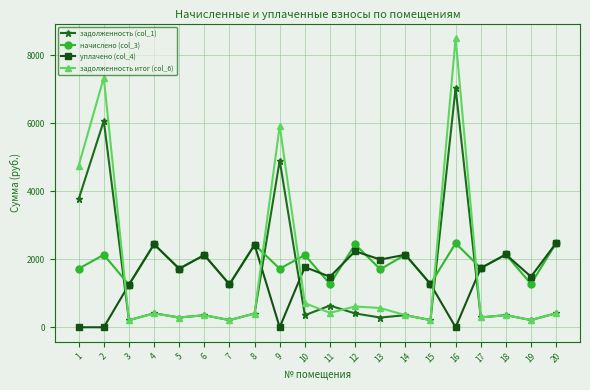

The уплачено (col_4) series shows 1722.2 at 5. True or false?

True